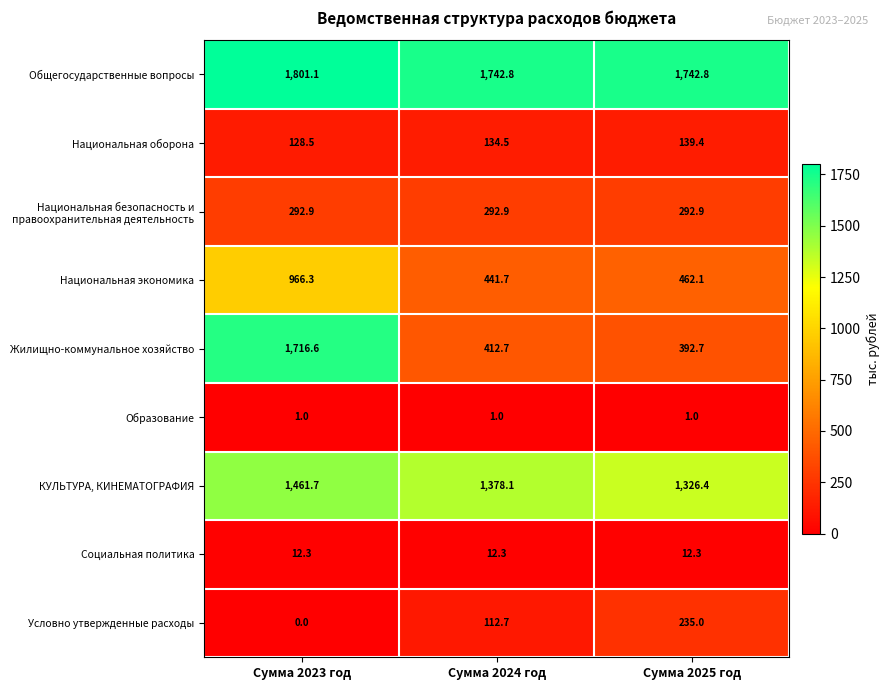

Which series changed the most between Сумма 2024 год and Сумма 2025 год?

Условно утвержденные расходы